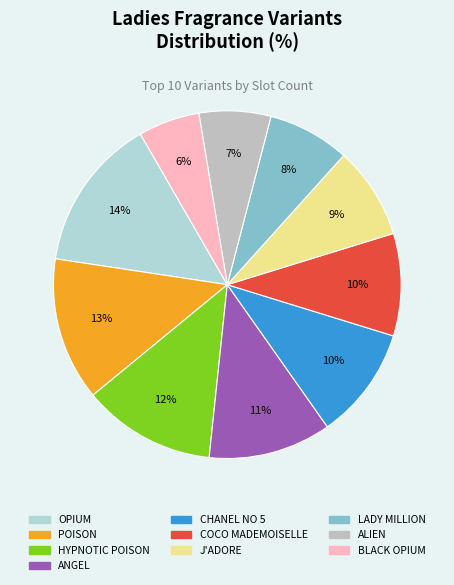

How much of the chart is everything except J'ADORE?

91.4%